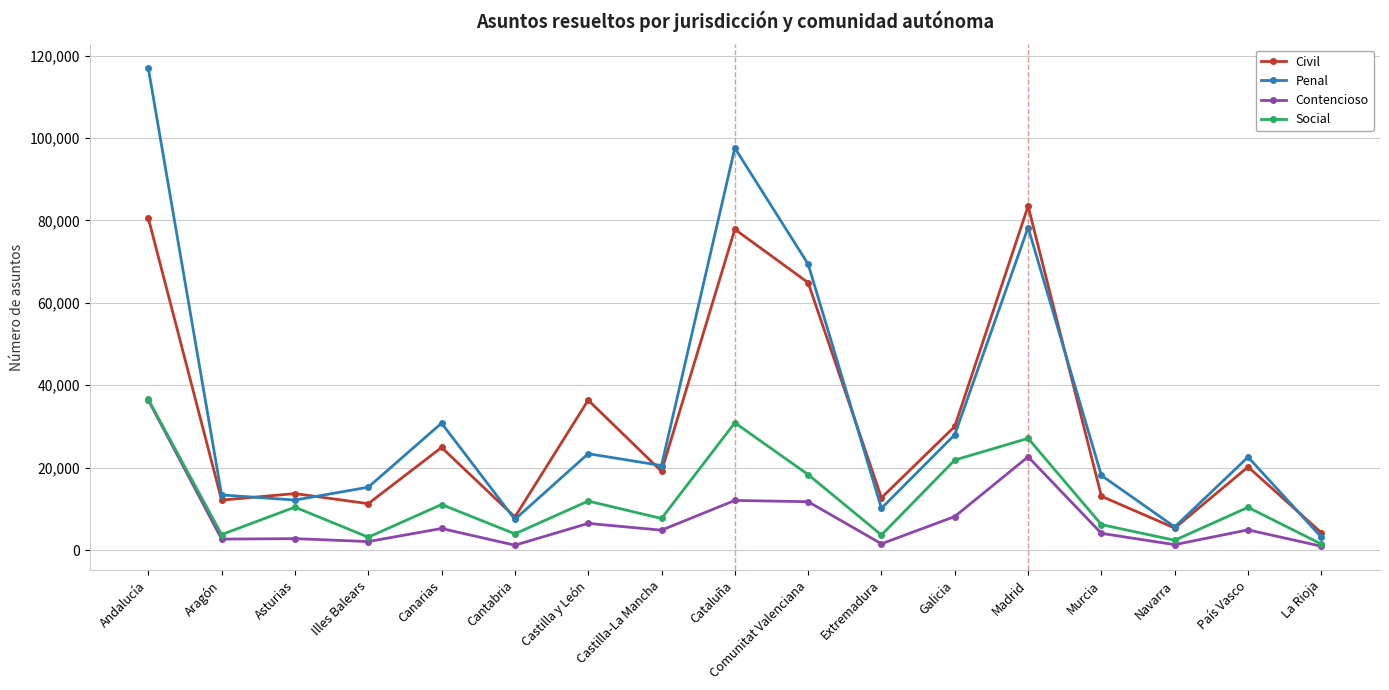

Is it true that Penal equals 57129 at Andalucía?

False